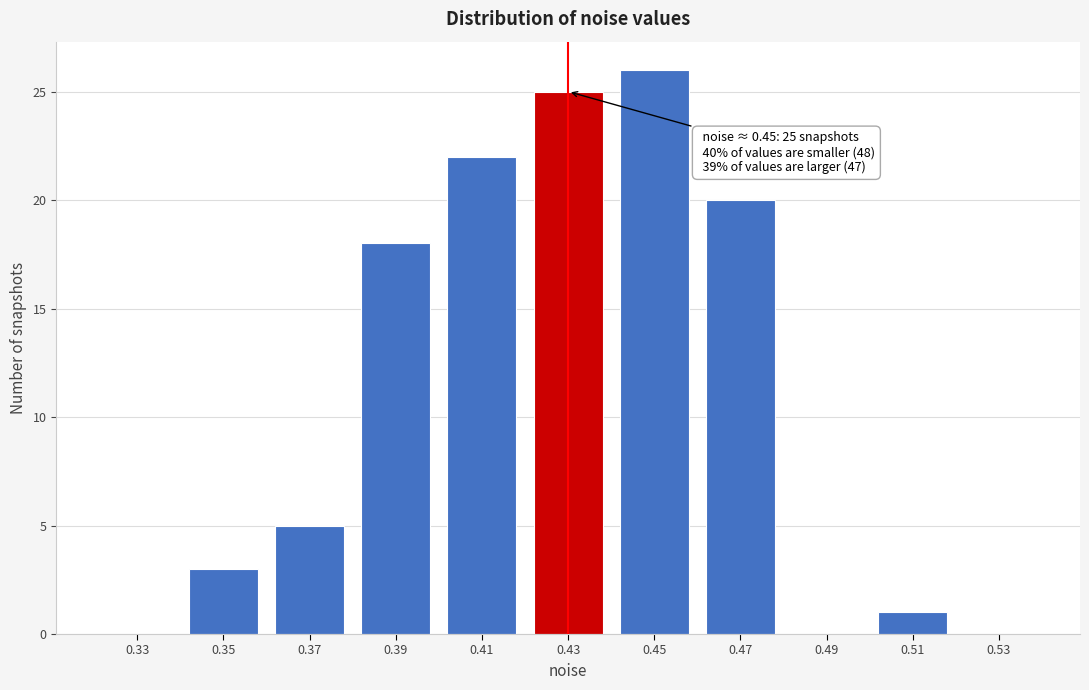

Reading right to left, list all the values displayed in this chart.

0.53=0	0.51=1	0.49=0	0.47=20	0.45=26	0.43=25	0.41=22	0.39=18	0.37=5	0.35=3	0.33=0